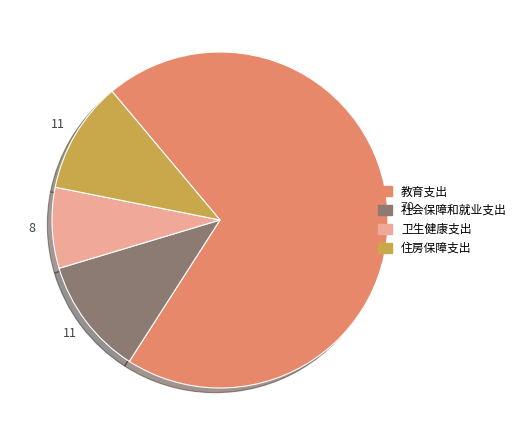

Which category has the smallest portion of the pie?

卫生健康支出